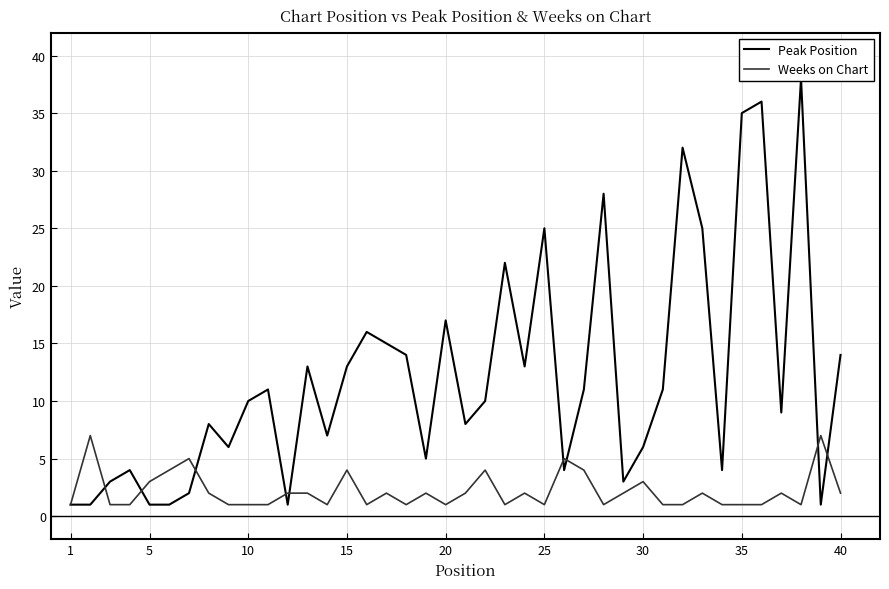

Count the number of data series in this chart.

2